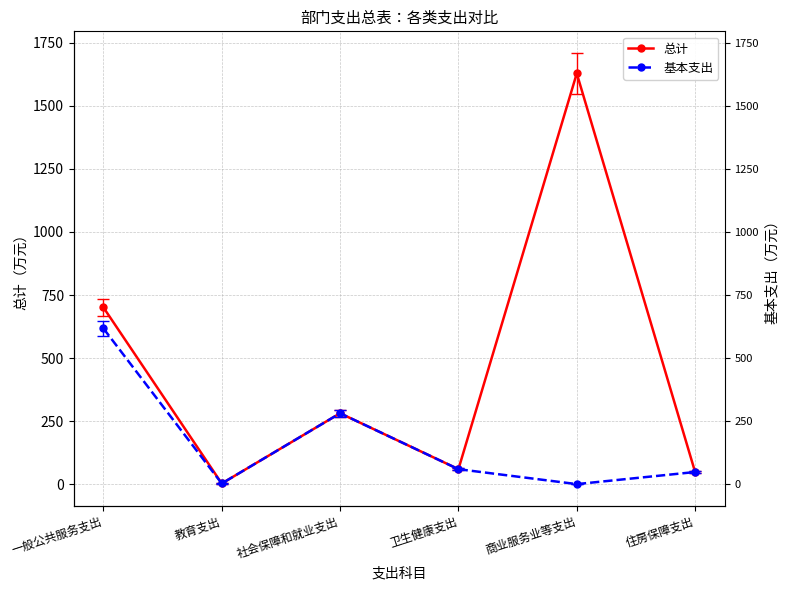

What are all the series names shown in the legend?

总计, 基本支出